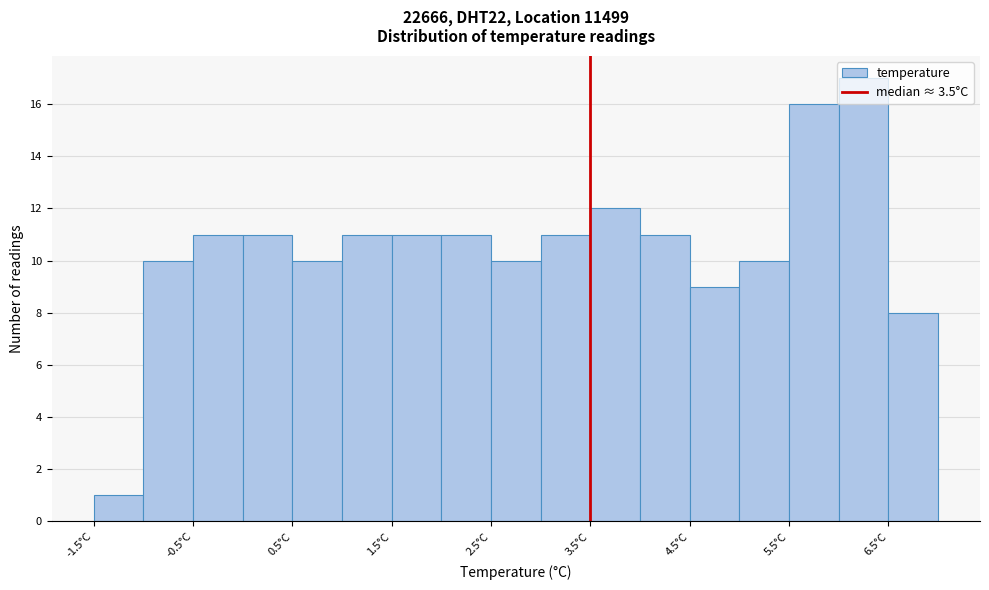

Reading left to right, transcribe this chart: for each bar, give the range it covers on the x-axis and its height. The values are not printed on the chart, so give them approximately, as read against the axis.

-1.5 to -1.0: 1
-1.0 to -0.5: 10
-0.5 to 0.0: 11
0.0 to 0.5: 11
0.5 to 1.0: 10
1.0 to 1.5: 11
1.5 to 2.0: 11
2.0 to 2.5: 11
2.5 to 3.0: 10
3.0 to 3.5: 11
3.5 to 4.0: 12
4.0 to 4.5: 11
4.5 to 5.0: 9
5.0 to 5.5: 10
5.5 to 6.0: 16
6.0 to 6.5: 17
6.5 to 7.0: 8